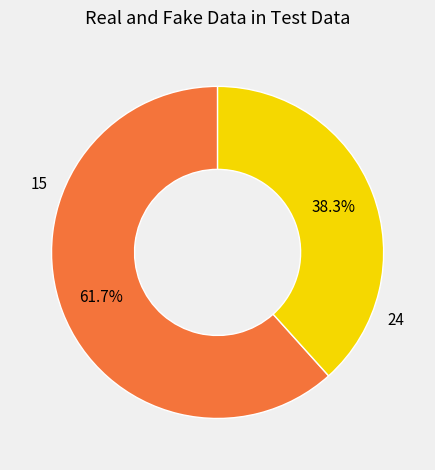

Is there a majority slice in this chart?

Yes